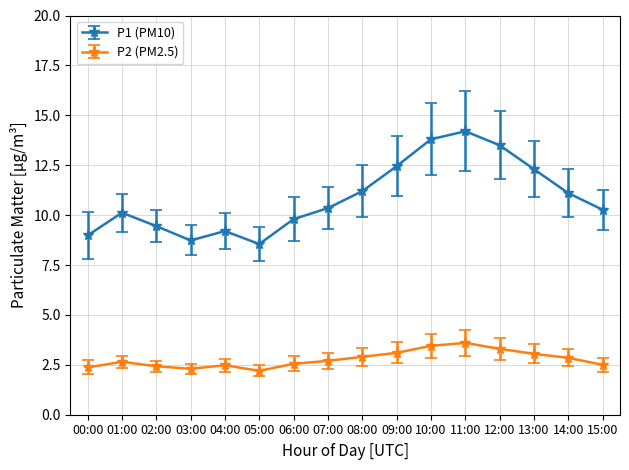

The value of P1 (PM10) at 00:00 is 5.6. True or false?

False